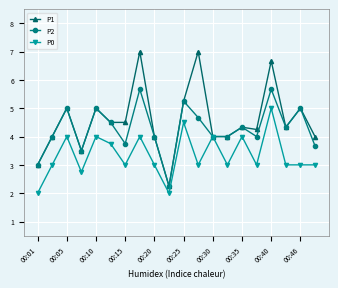

True or false: P2 has more than 1 interior local peaks.

True